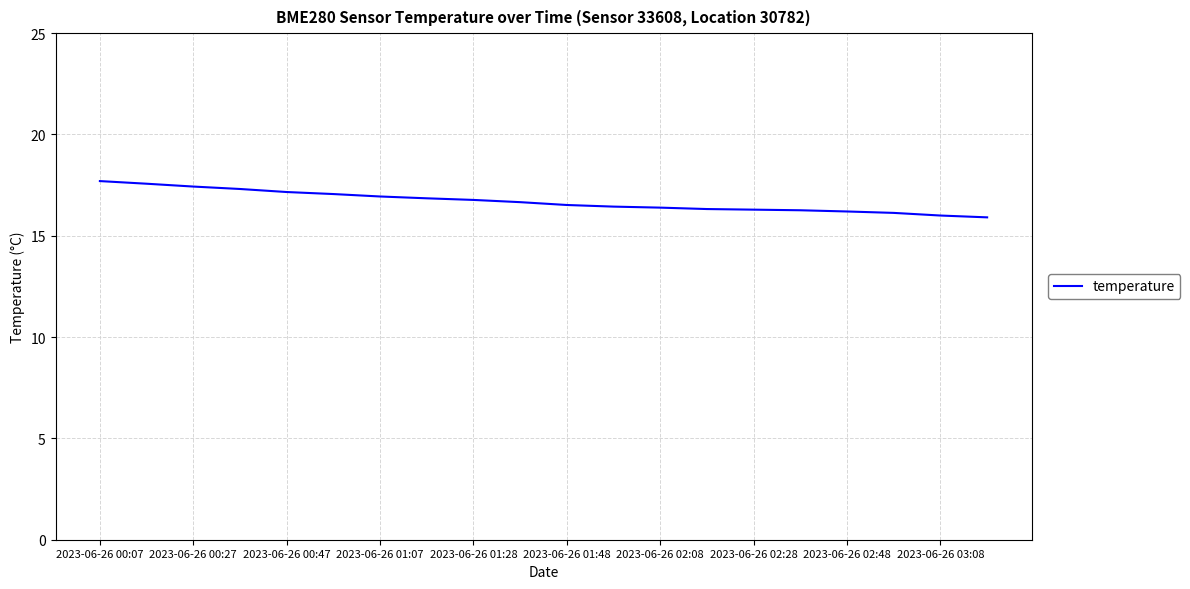

What is the difference between the maximum and minimum values?

1.8